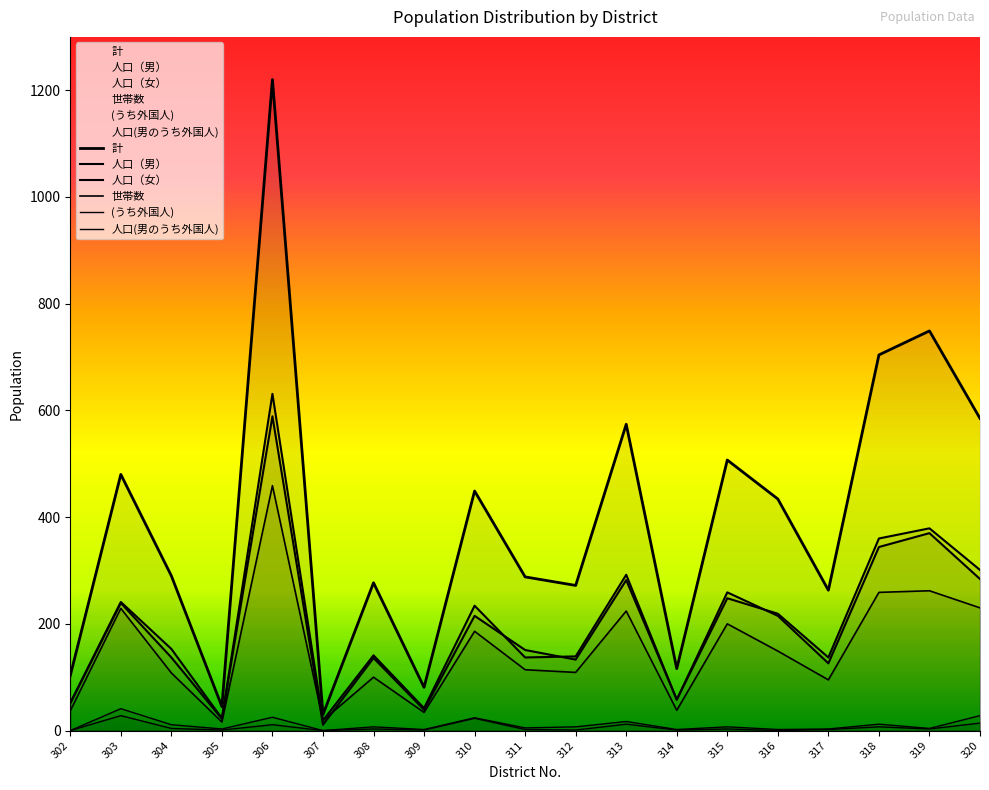

At 307, list the series in order from smallest to largest.

(うち外国人), 人口(男のうち外国人), 人口（女）, 人口（男）, 世帯数, 計